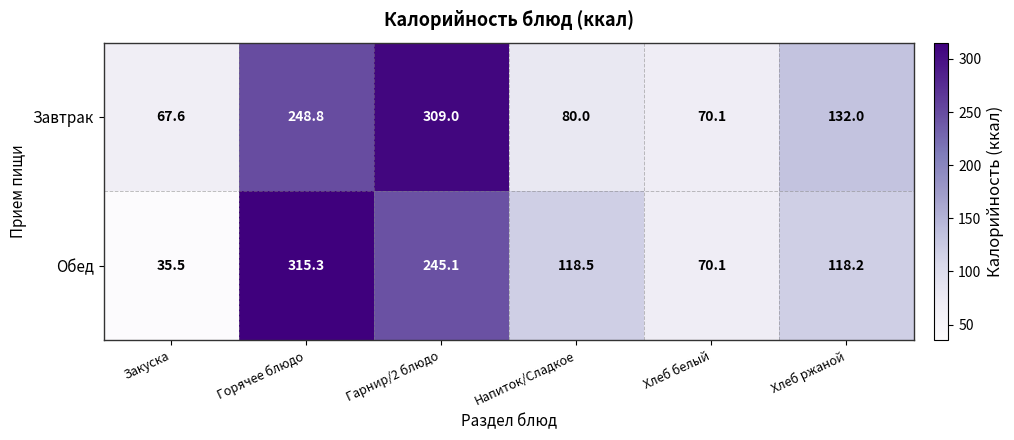

Rank the series by their maximum value, from highest to lowest.

Обед, Завтрак